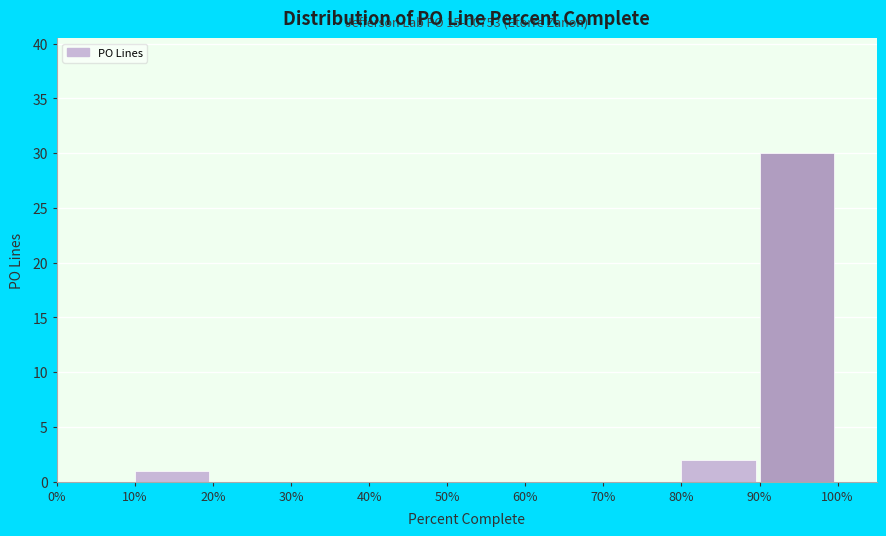

Reading right to left, extract all data points from this chart.

90%=30	80%=2	70%=0	60%=0	50%=0	40%=0	30%=0	20%=0	10%=1	0%=0